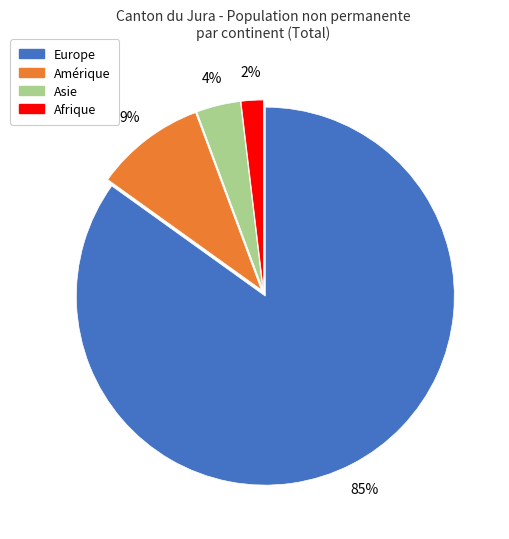

Which category accounts for the majority?

Europe